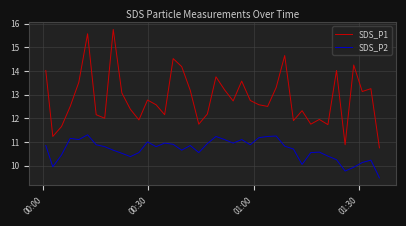

Which series has the largest total across all categories?

SDS_P1